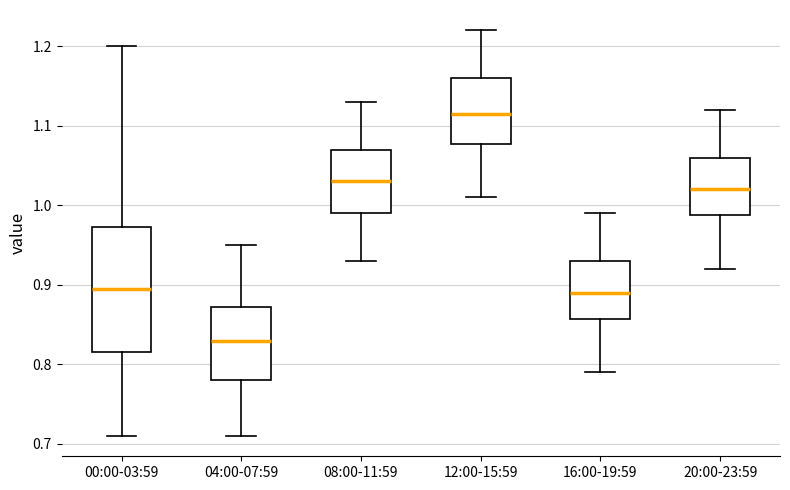

Reading left to right, read every box against the y-axis: the position of its median line, the range the box covers, and the ends of its whiskers. The values are not printed on the chart, so give them approximately, as read against the axis.

00:00-03:59: median 0.90, box 0.82 to 0.97, whiskers 0.71 to 1.20
04:00-07:59: median 0.83, box 0.78 to 0.87, whiskers 0.71 to 0.95
08:00-11:59: median 1.03, box 0.99 to 1.07, whiskers 0.93 to 1.13
12:00-15:59: median 1.12, box 1.08 to 1.16, whiskers 1.01 to 1.22
16:00-19:59: median 0.89, box 0.86 to 0.93, whiskers 0.79 to 0.99
20:00-23:59: median 1.02, box 0.99 to 1.06, whiskers 0.92 to 1.12